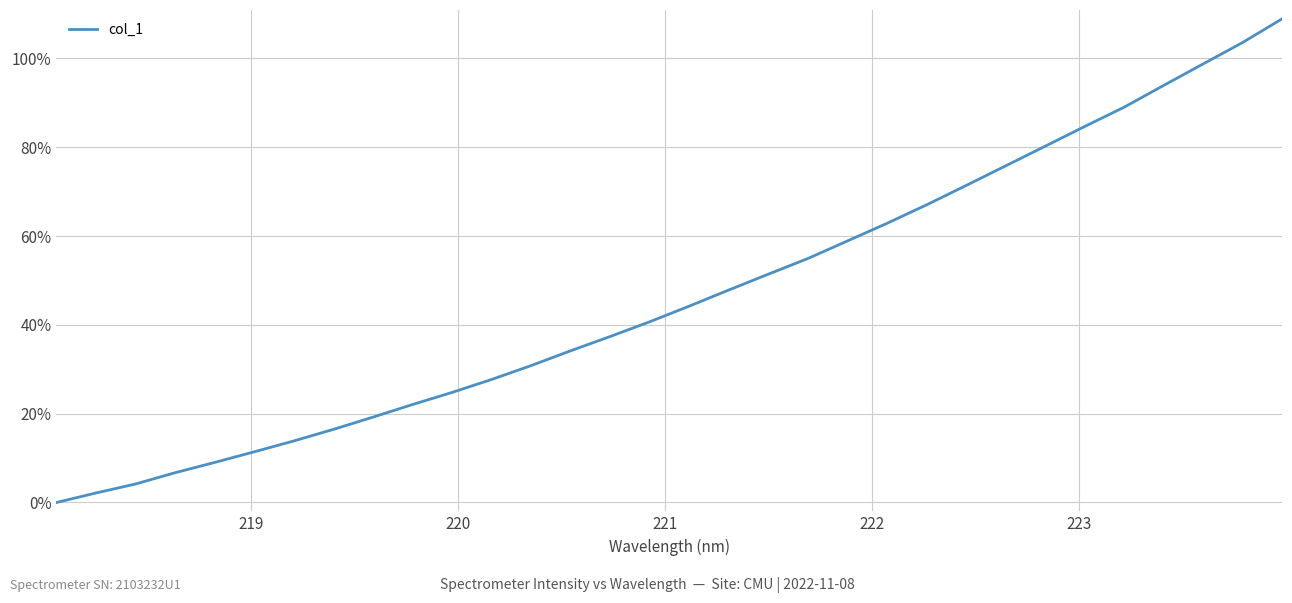

What is the maximum value shown in the chart?

108.9